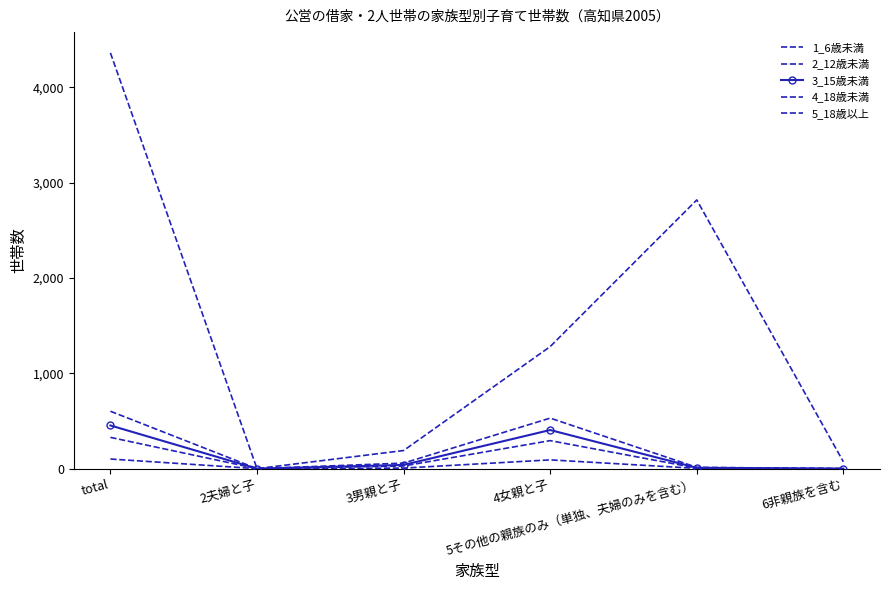

Is this an area chart (filled region under the line)?

No